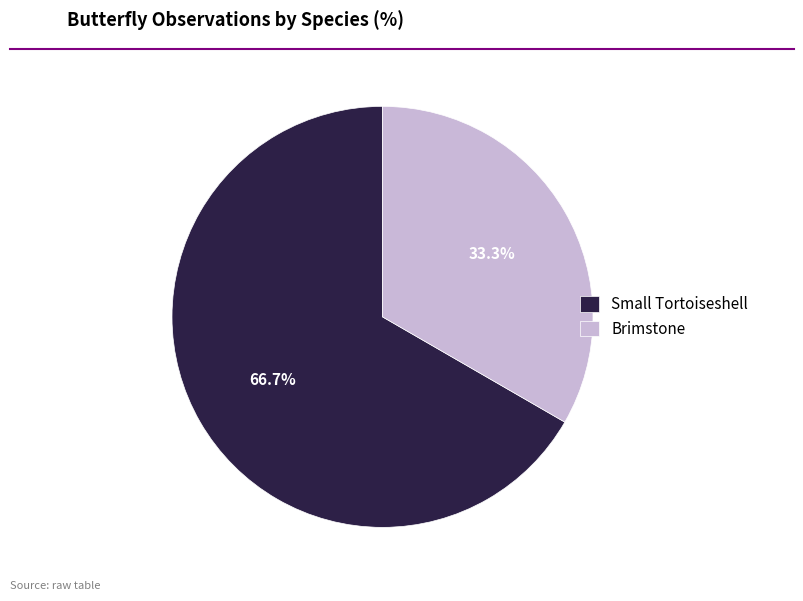

Between Brimstone and Small Tortoiseshell, which is larger?

Small Tortoiseshell